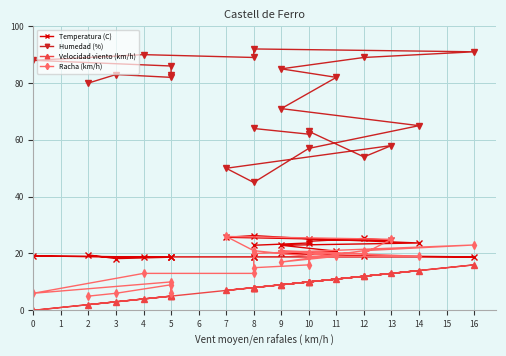

True or false: Temperatura (C) and Velocidad viento (km/h) intersect in this chart.

False